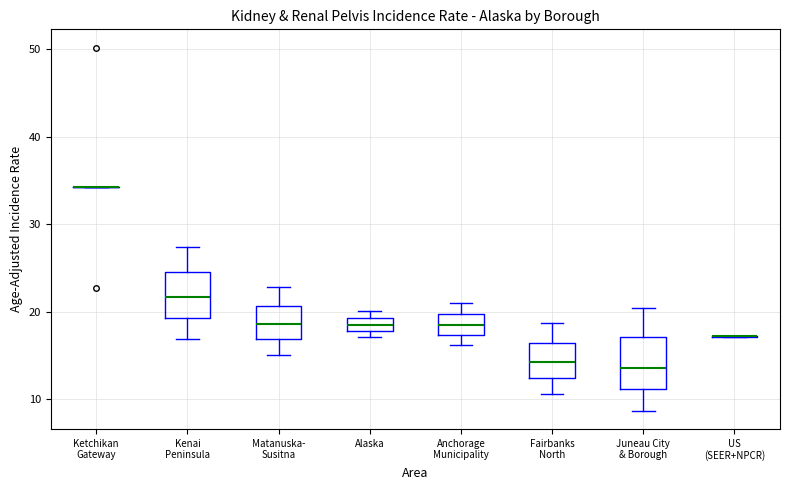

Where is the lower edge of the box for Fairbanks North on the y-axis? The values are not printed on the chart, so give them approximately, as read against the axis.

13